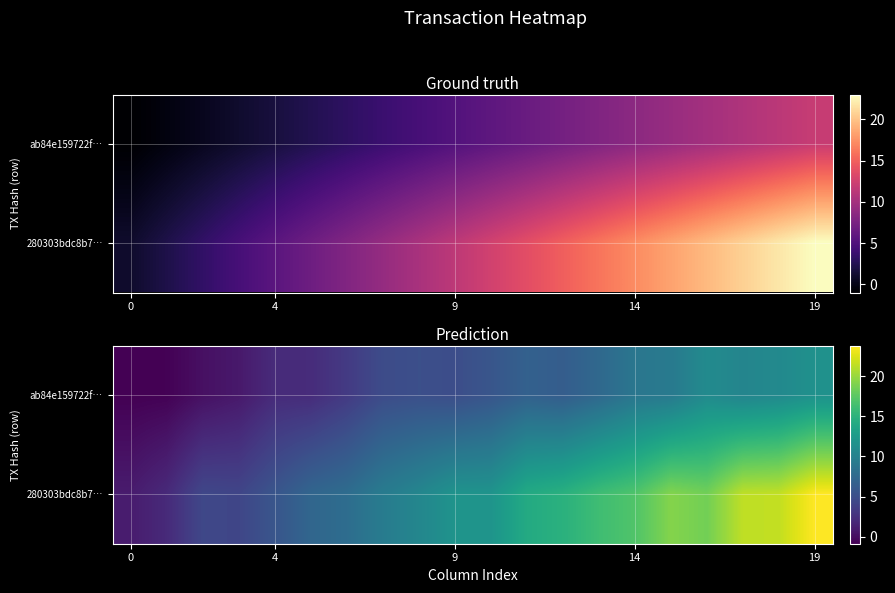

Rank the series by their average value, from highest to lowest.

280303bdc8b7…, ab84e159722f…